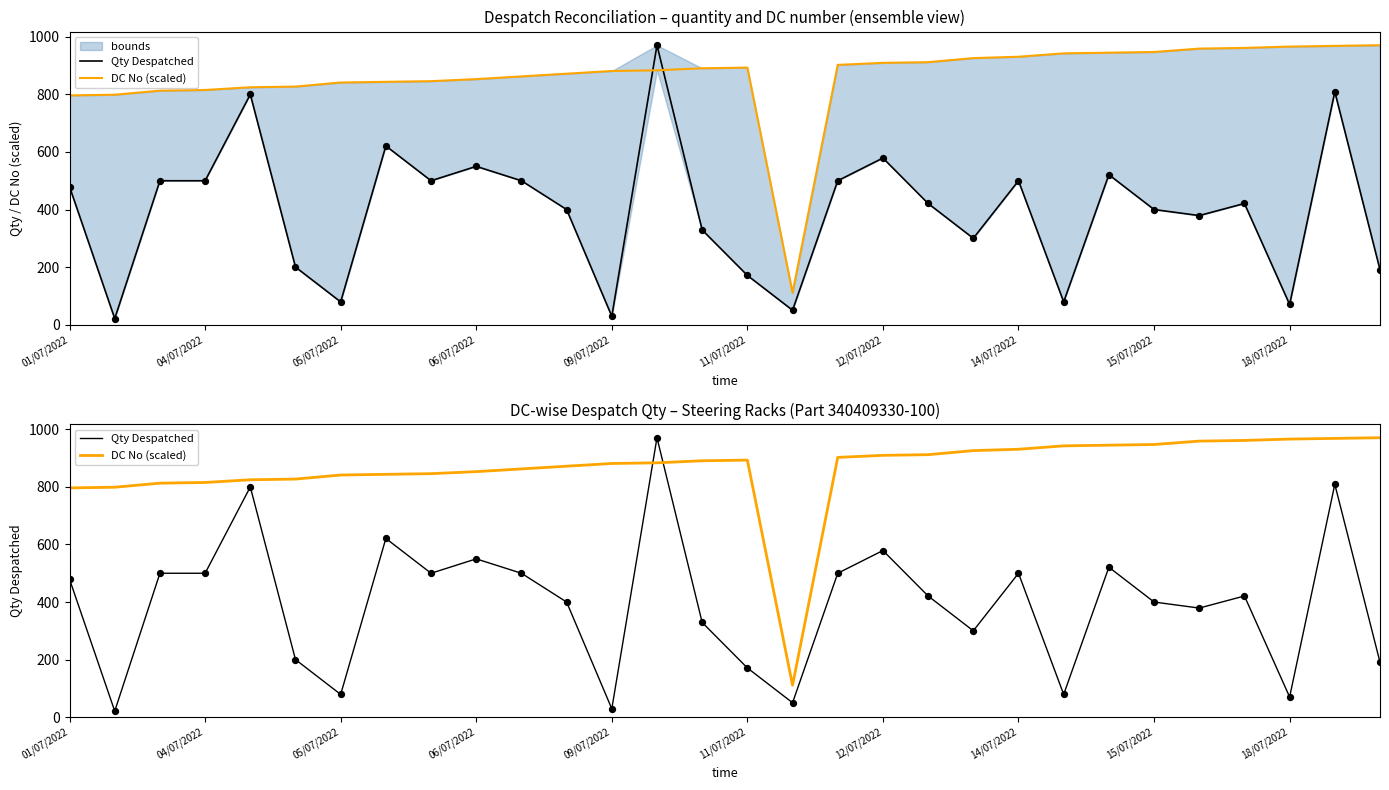

What are all the series names shown in the legend?

Qty Despatched, DC No (scaled)